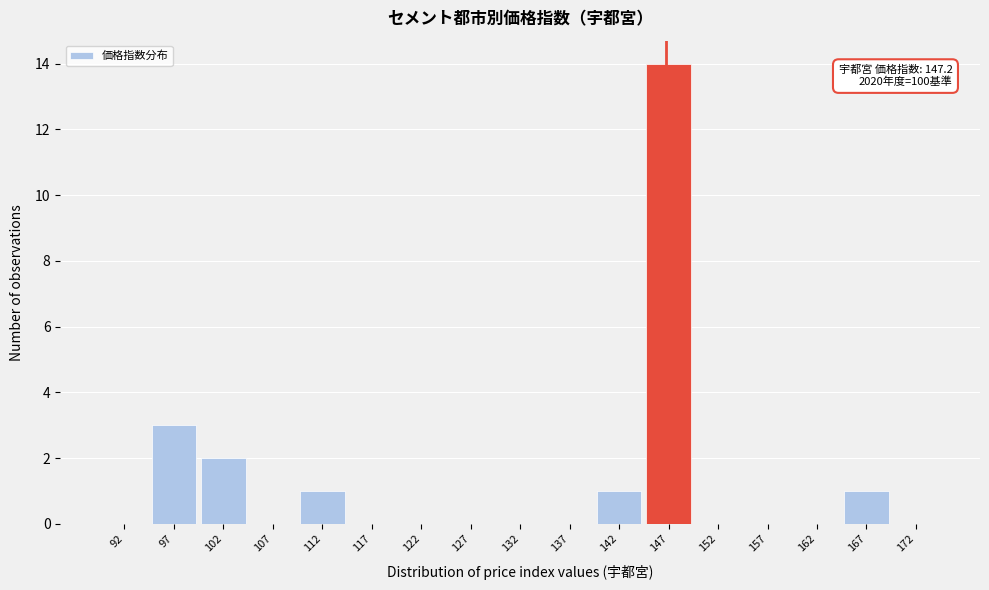

Over which range of the x-axis is the bar tallest?

145 to 150